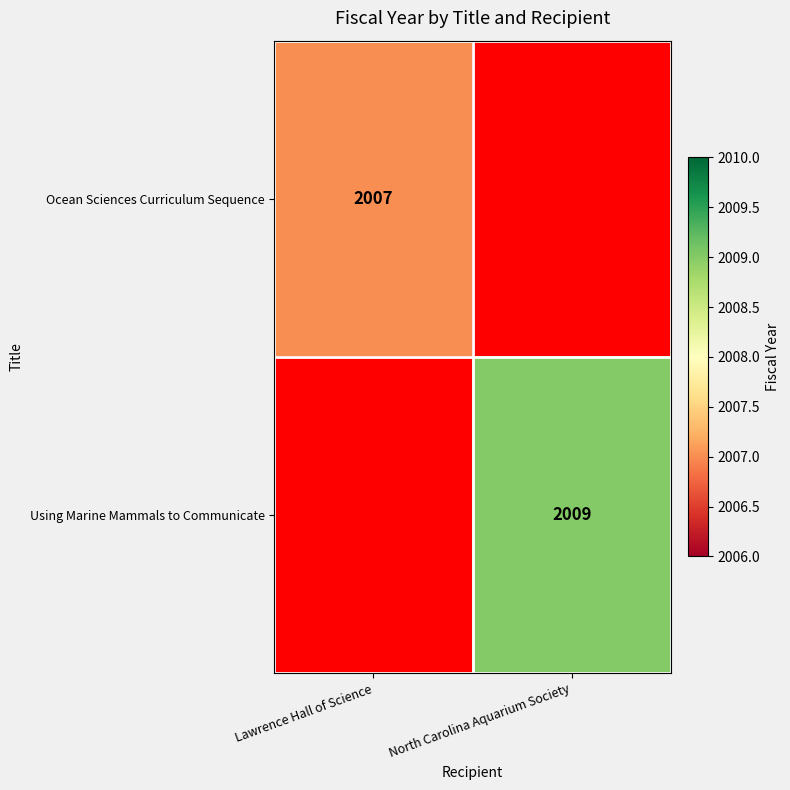

The value of Ocean Sciences Curriculum Sequence at Lawrence Hall of Science is 515. True or false?

False